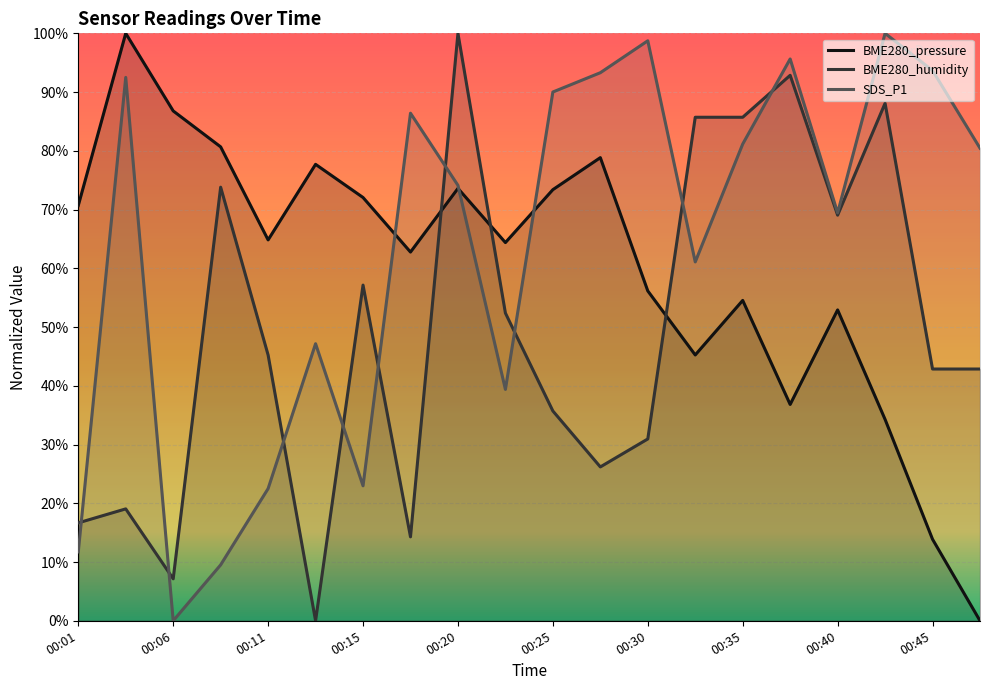

What is the approximate value of BME280_humidity at 00:06?

7.1